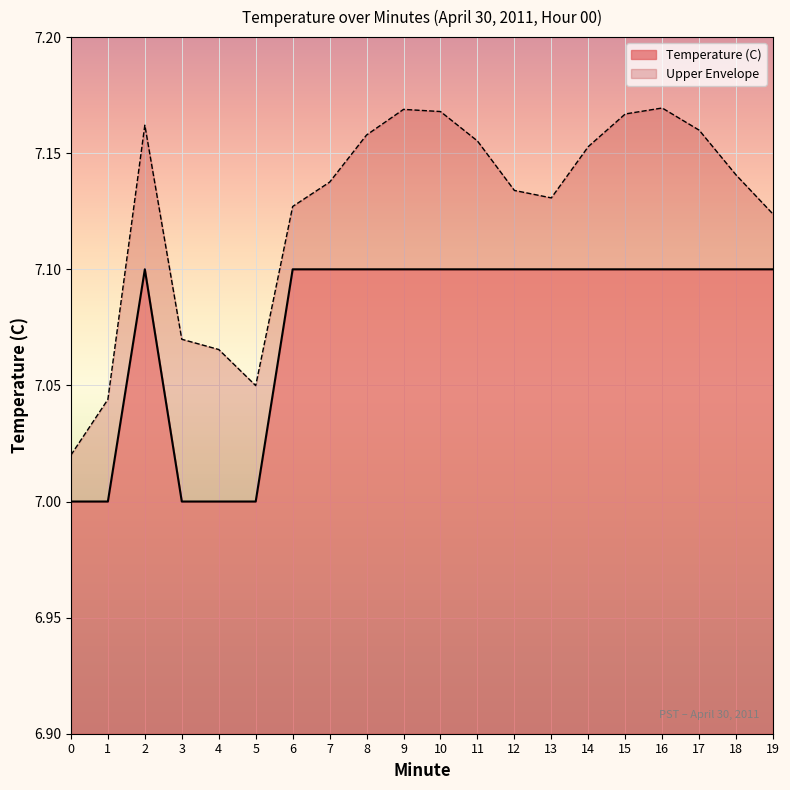

Rank the categories by value from lowest to highest.

0, 1, 3, 4, 5, 2, 6, 7, 8, 9, 10, 11, 12, 13, 14, 15, 16, 17, 18, 19